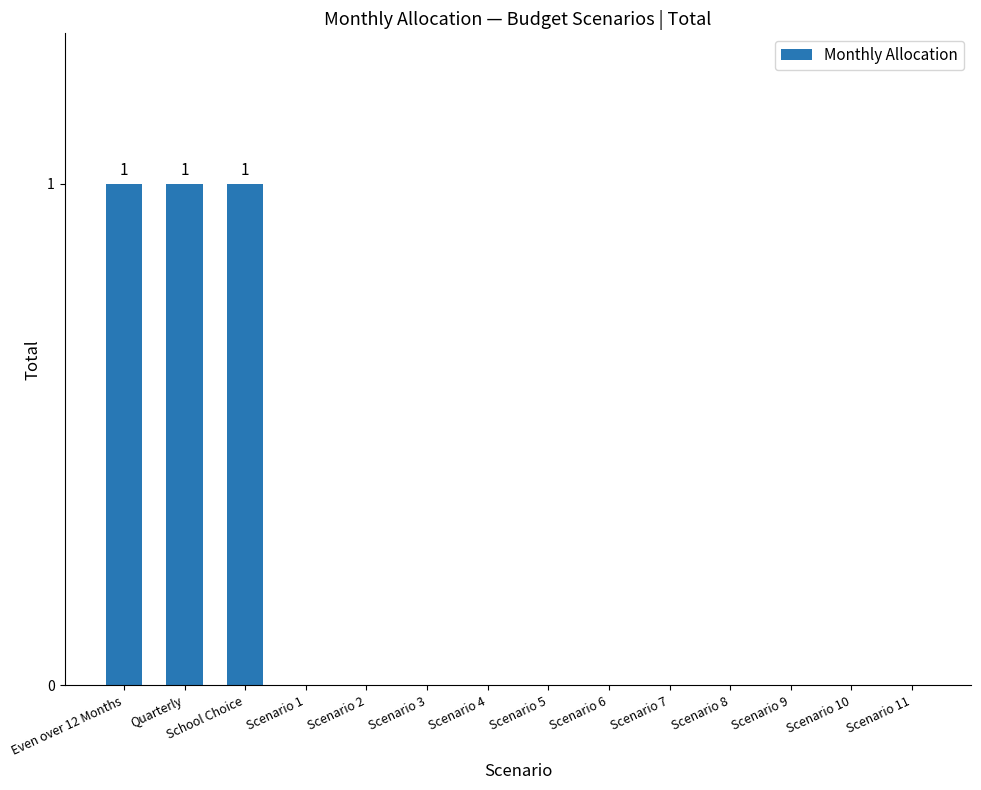

Reading left to right, extract all data points from this chart.

1	1	1	0	0	0	0	0	0	0	0	0	0	0